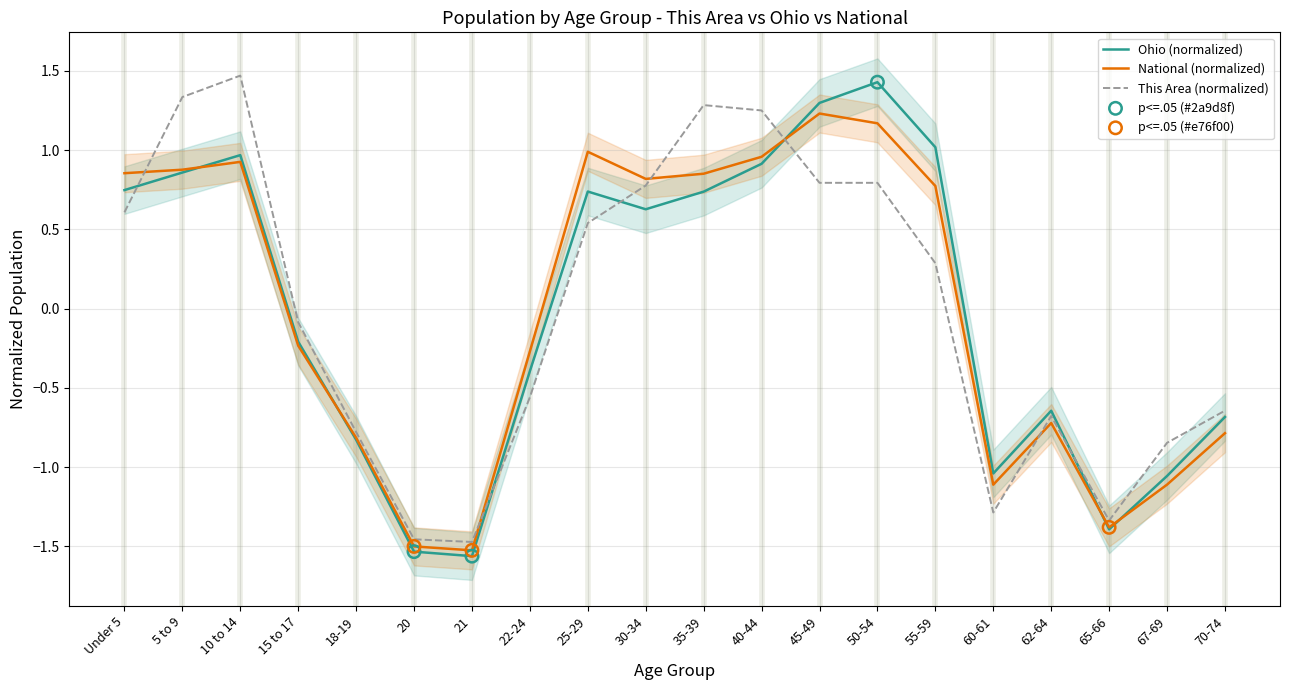

Which series has the largest total across all categories?

This Area